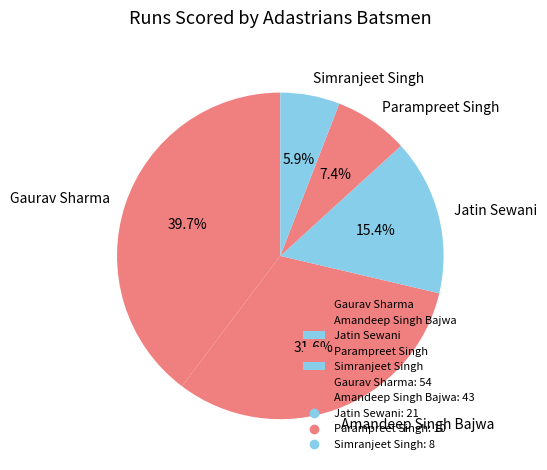

What percentage is the Gaurav Sharma slice, to the nearest percent?

40%